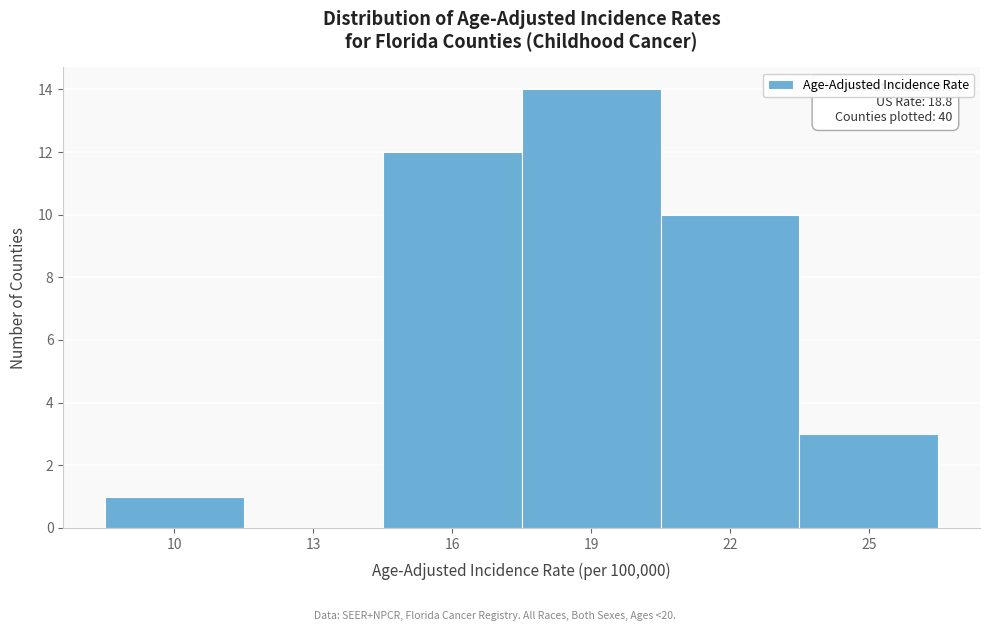

Reading right to left, list all the values displayed in this chart.

25=3	22=10	19=14	16=12	13=0	10=1